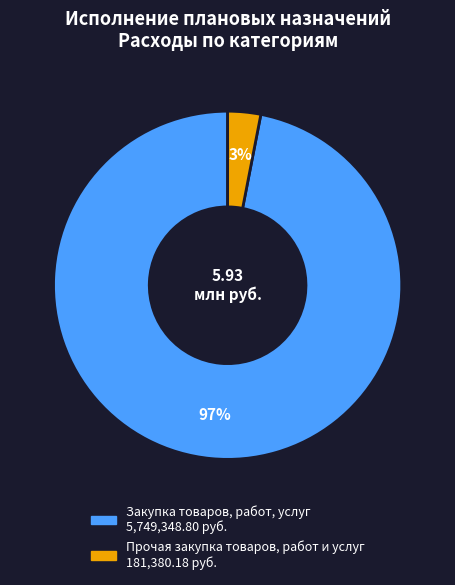

Does Закупка товаров, работ, услуг represent more than half of the total?

Yes